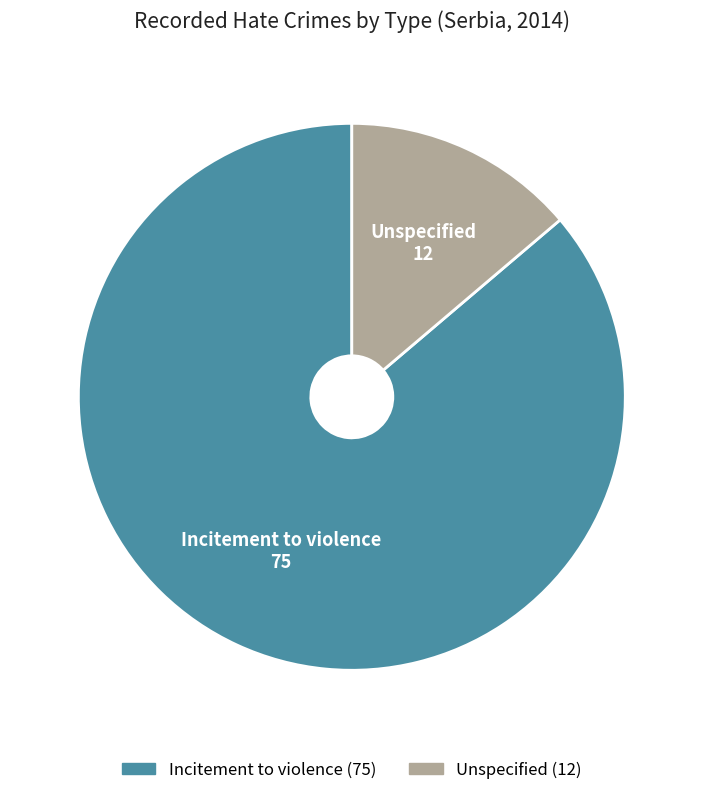

Combined, do Incitement to violence and Unspecified account for over 50%?

Yes